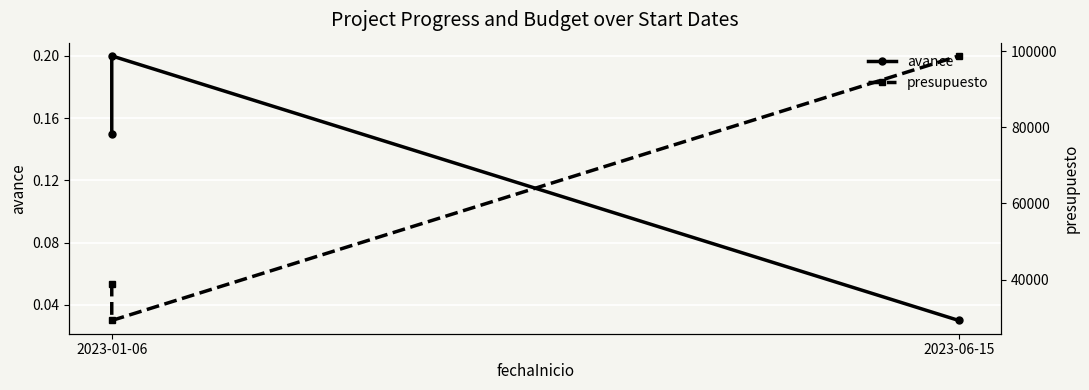

Which series has the largest range (max minus min)?

presupuesto